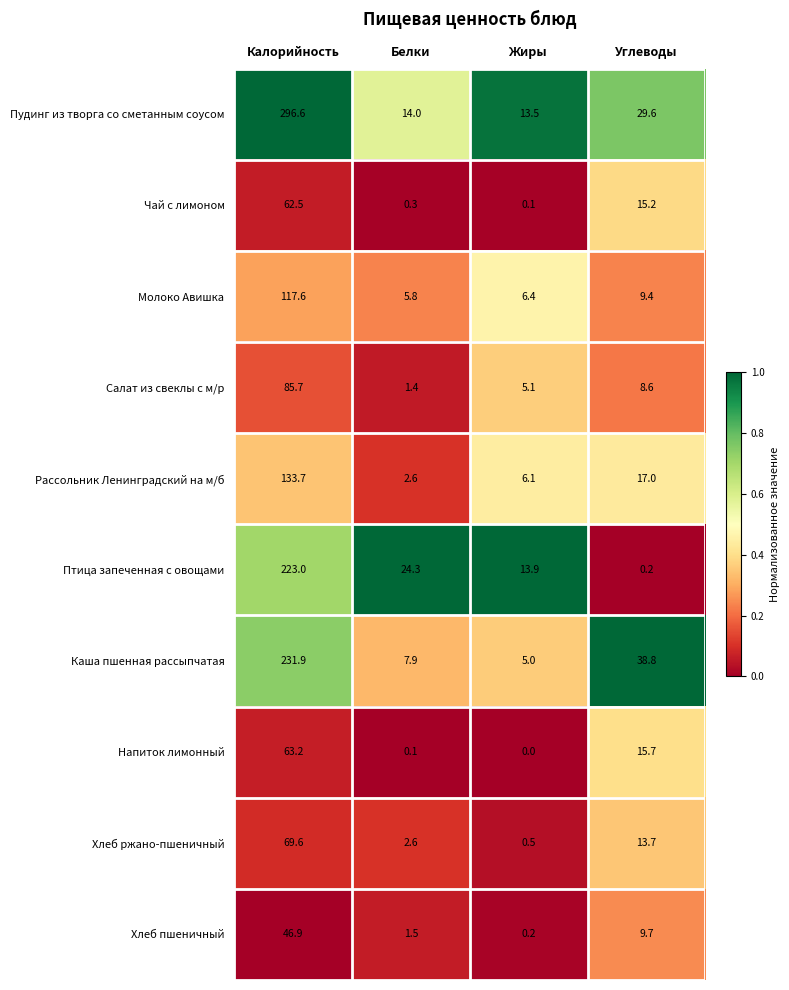

Count the number of categories in the chart.

4